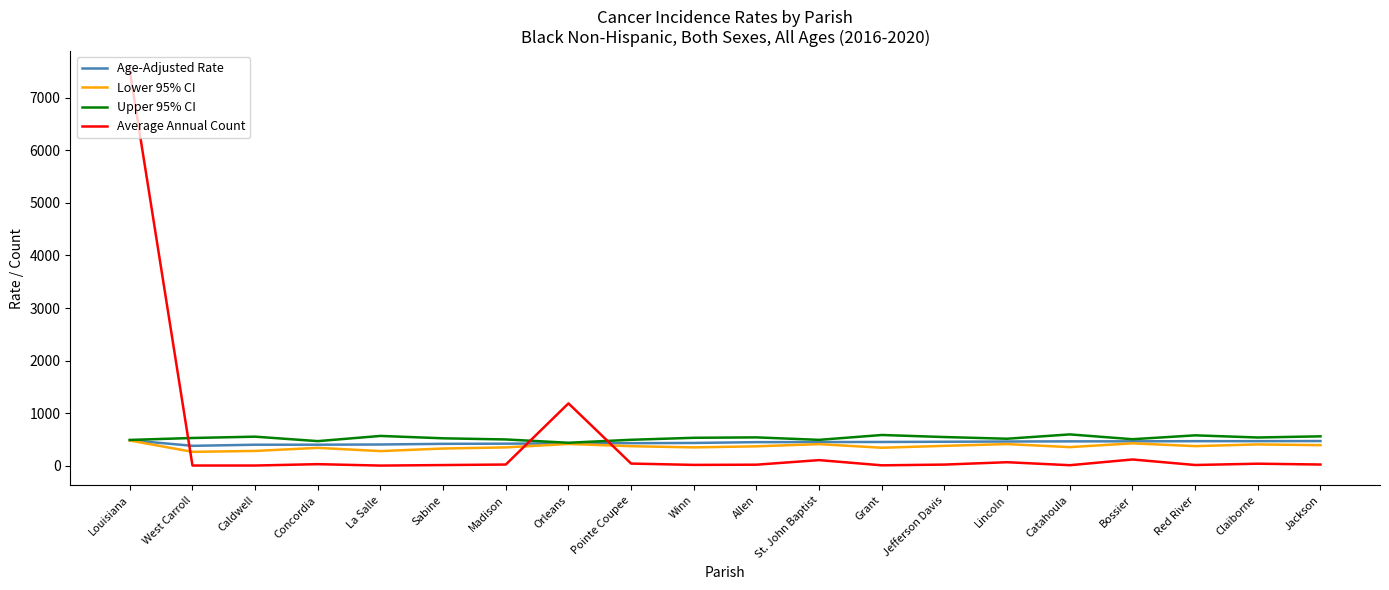

Count the number of categories in the chart.

20